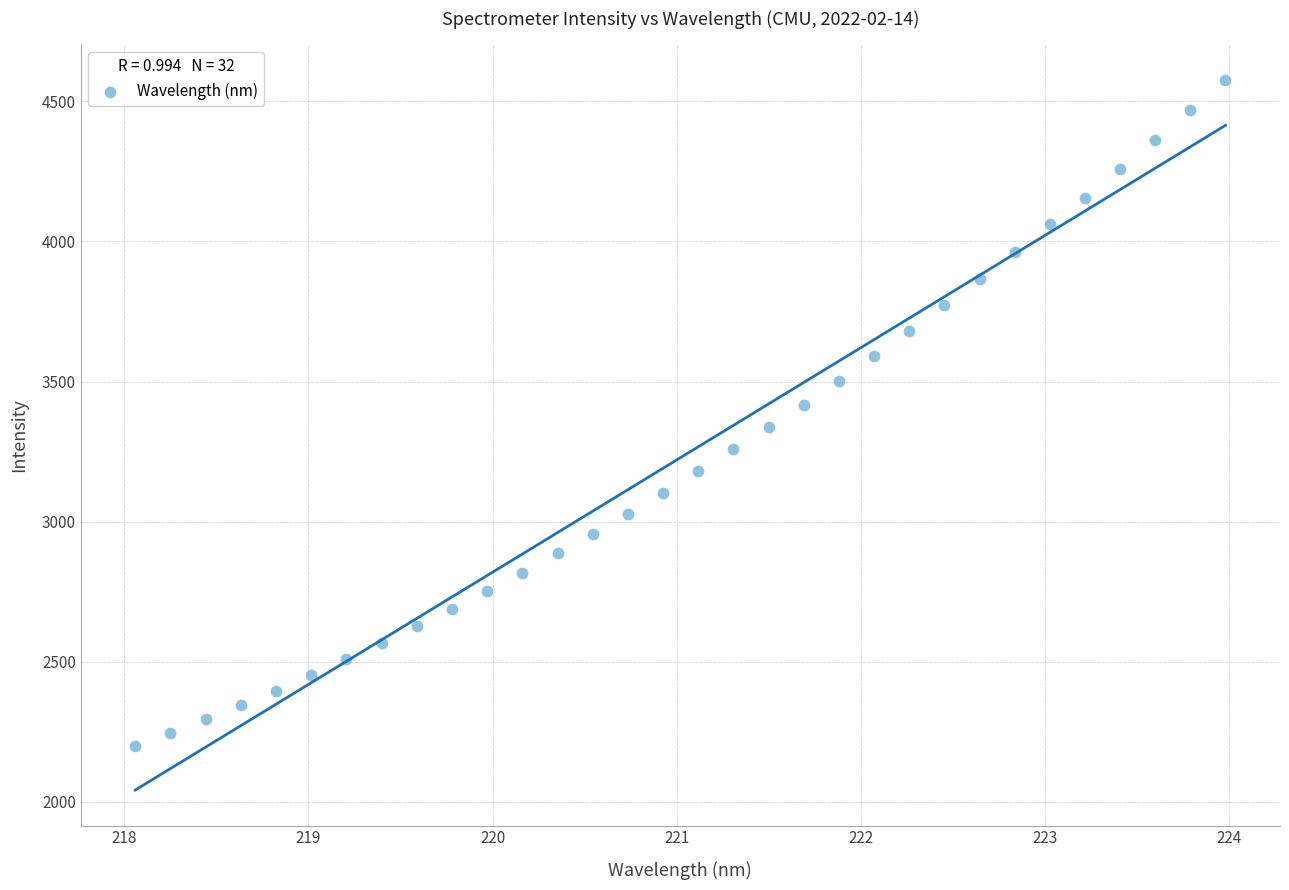

What is the range of X values (max minus min)?

5.9